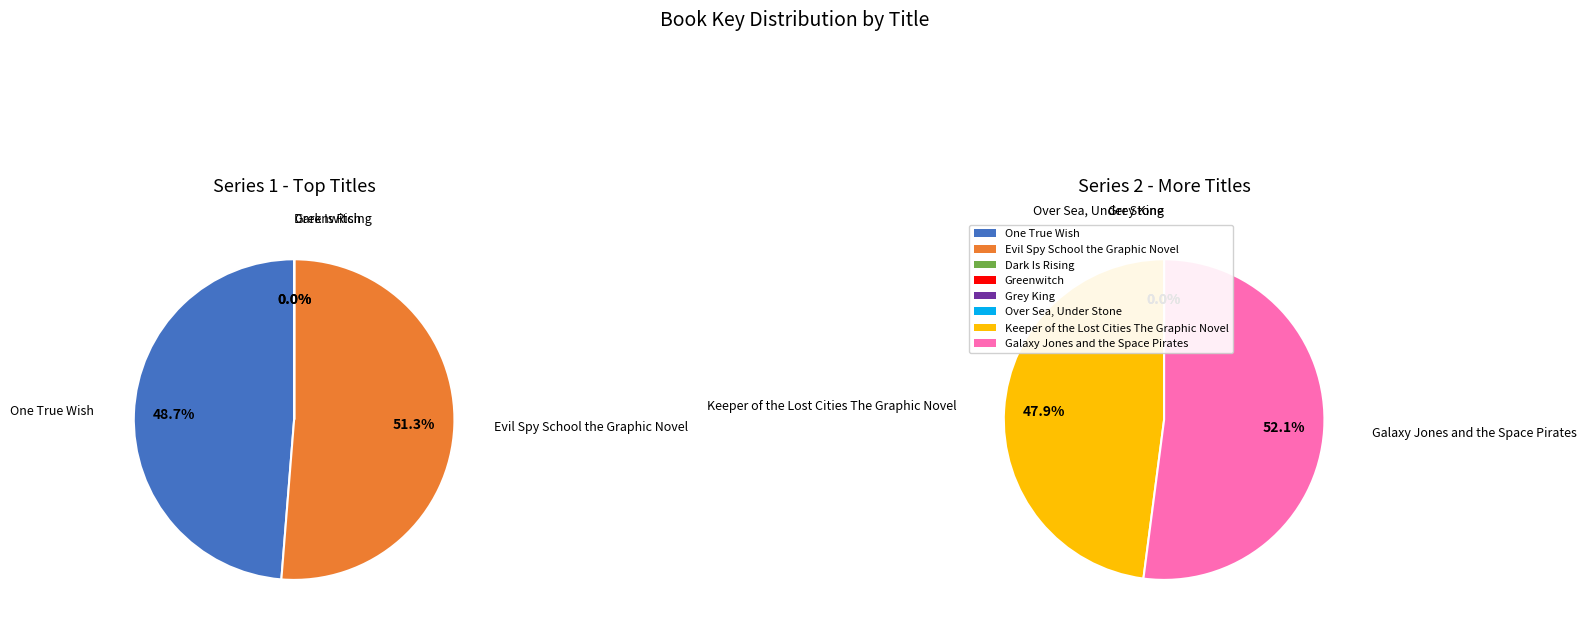

Is it true that Galaxy Jones and the Space Pirates is 33% of the pie?

False